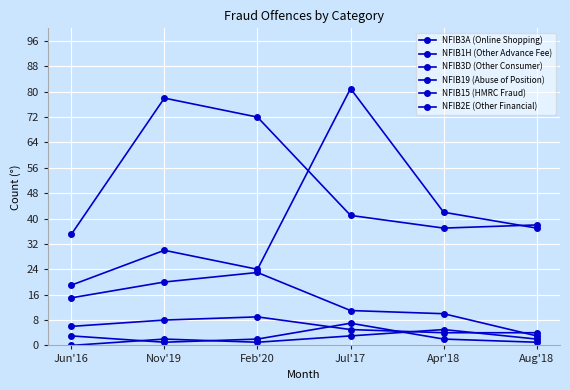

How many intersections are there between NFIB2E (Other Financial) and NFIB3D (Other Consumer)?

1